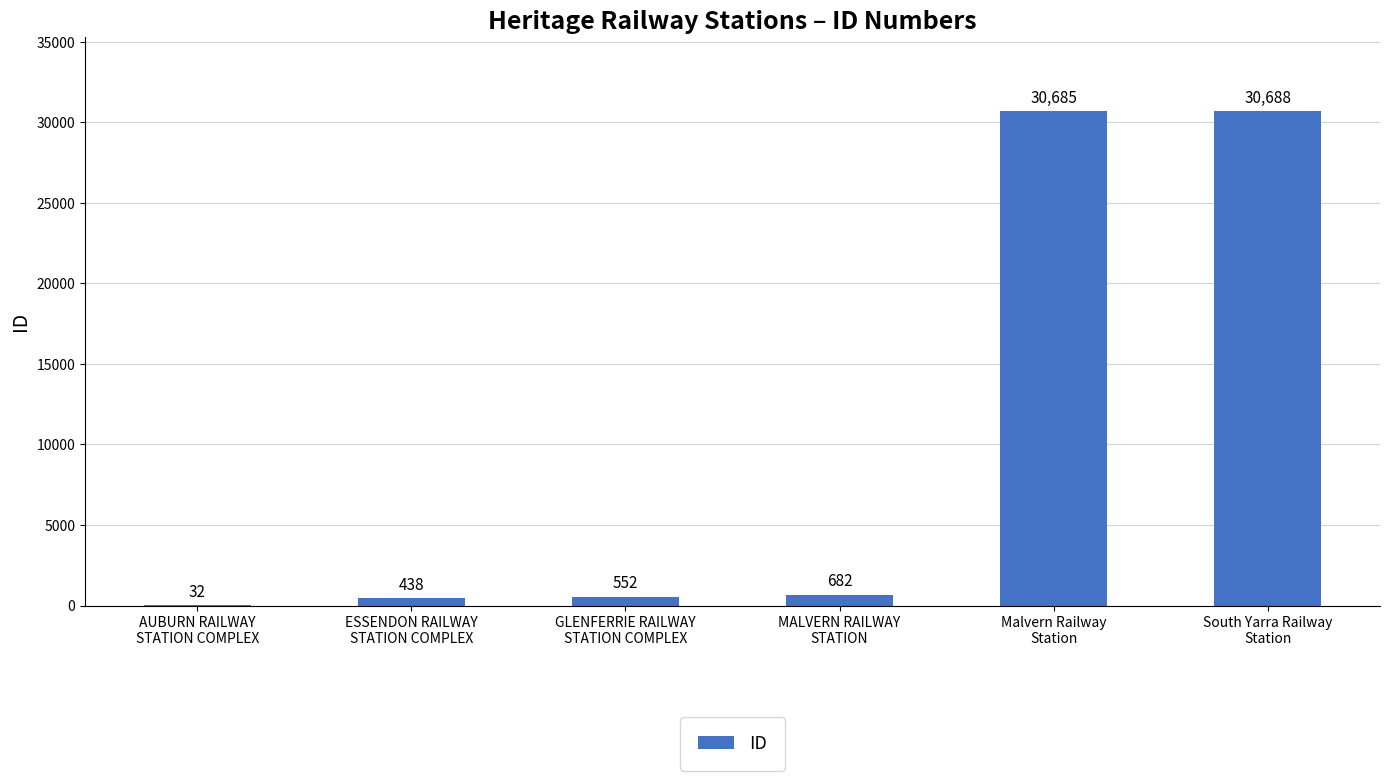

Reading left to right, extract all data points from this chart.

32	438	552	682	30685	30688